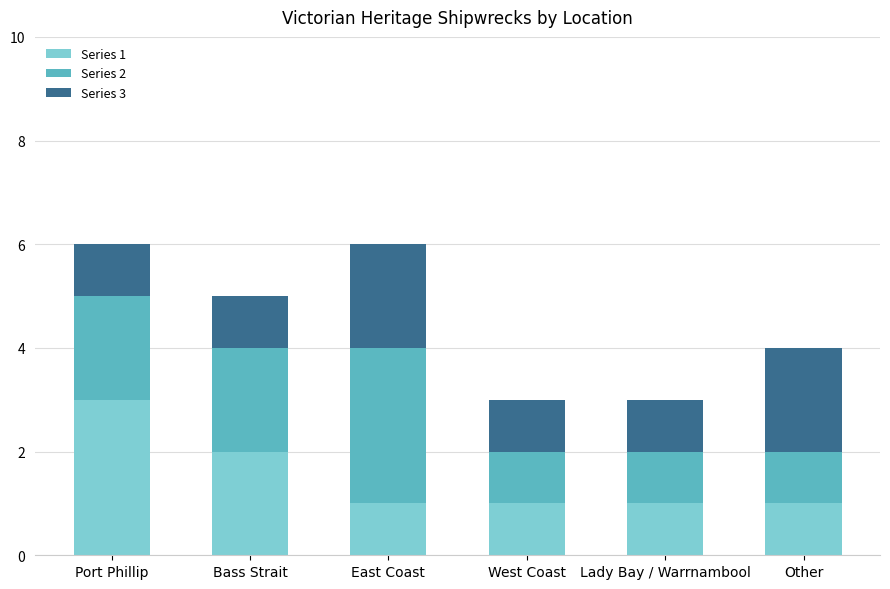

At which label does Series 1 reach its peak?

Port Phillip